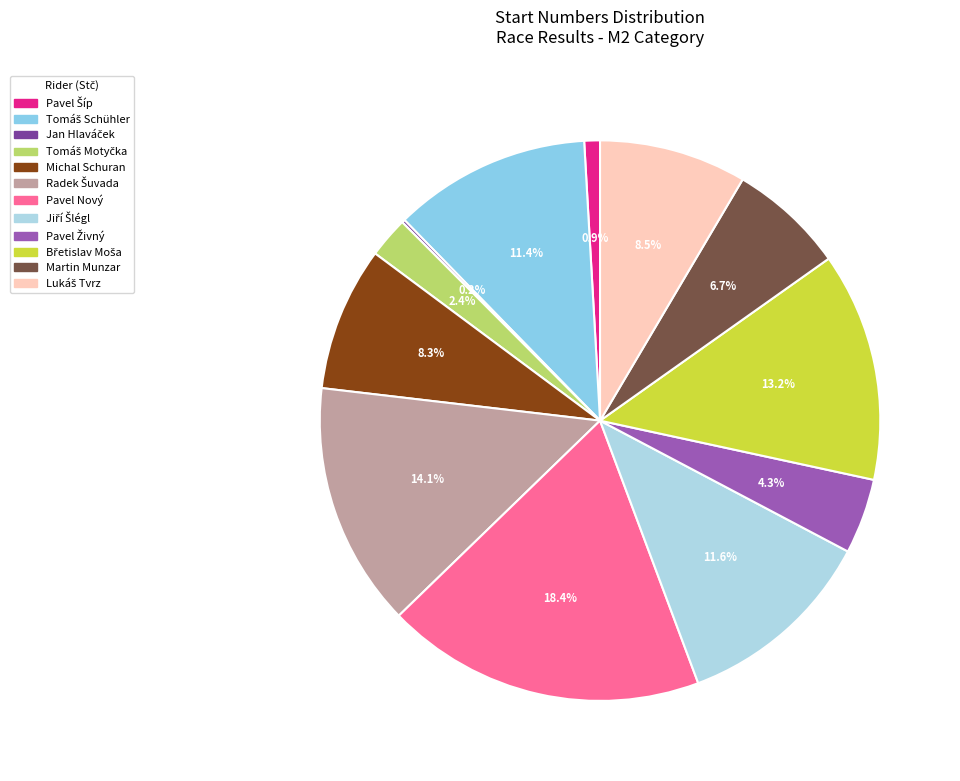

What percentage is the Pavel Živný slice, to the nearest percent?

4%